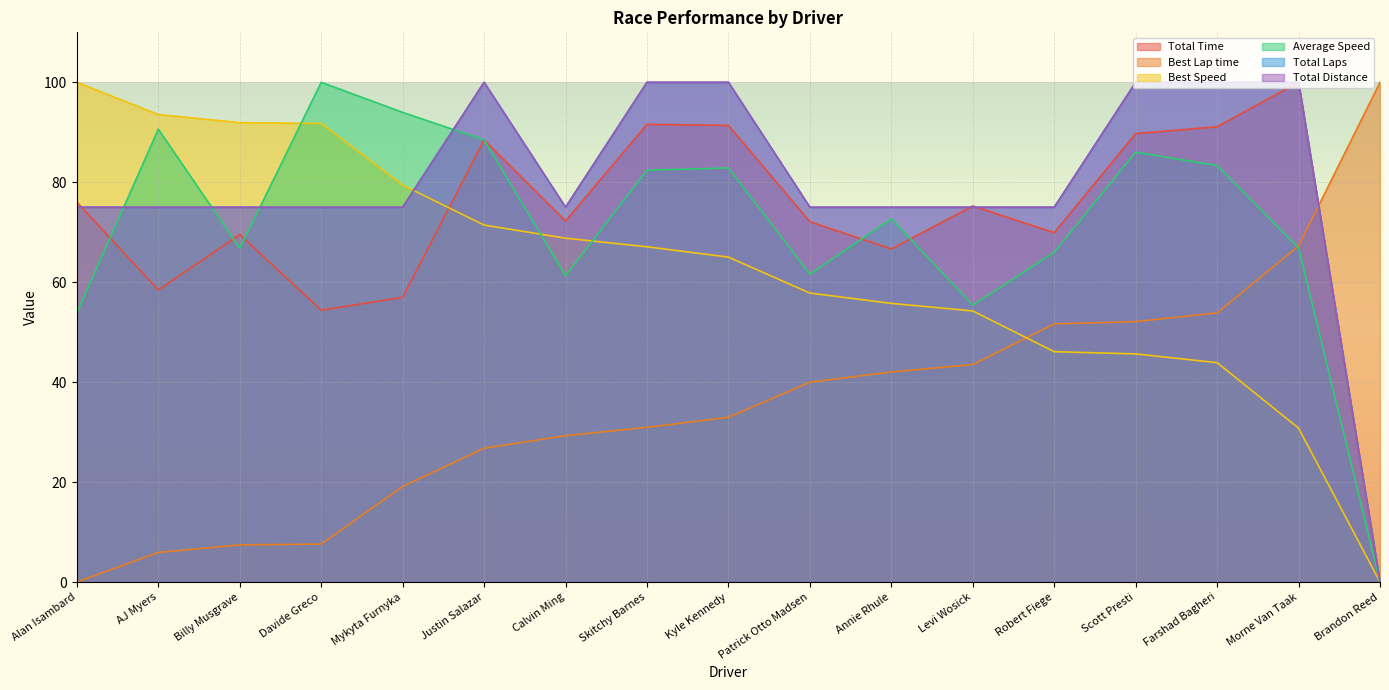

How many lines are shown in the chart?

6